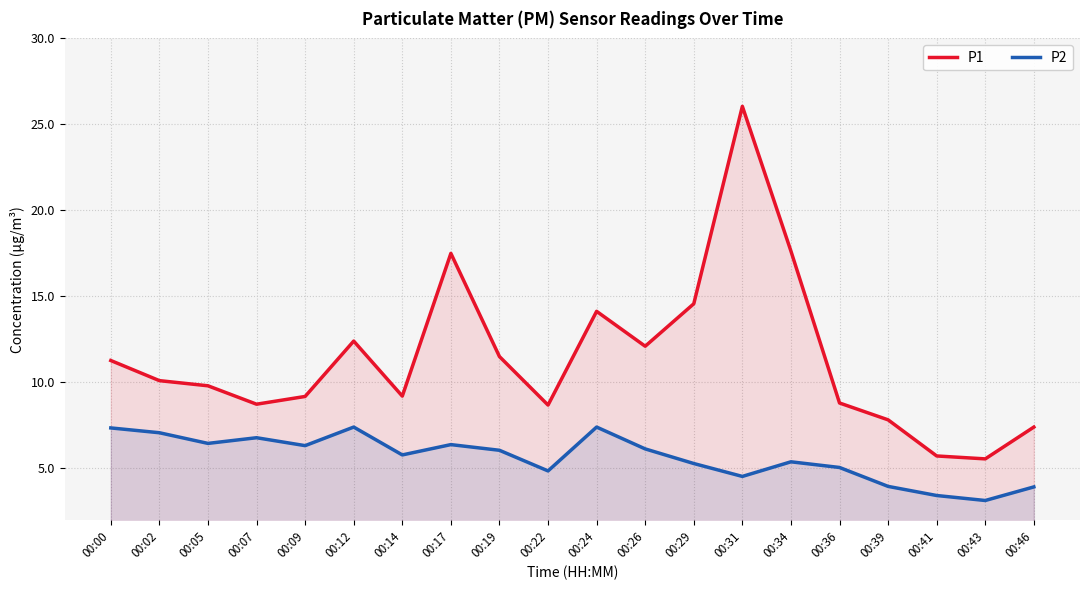

Which series has the largest total across all categories?

P1